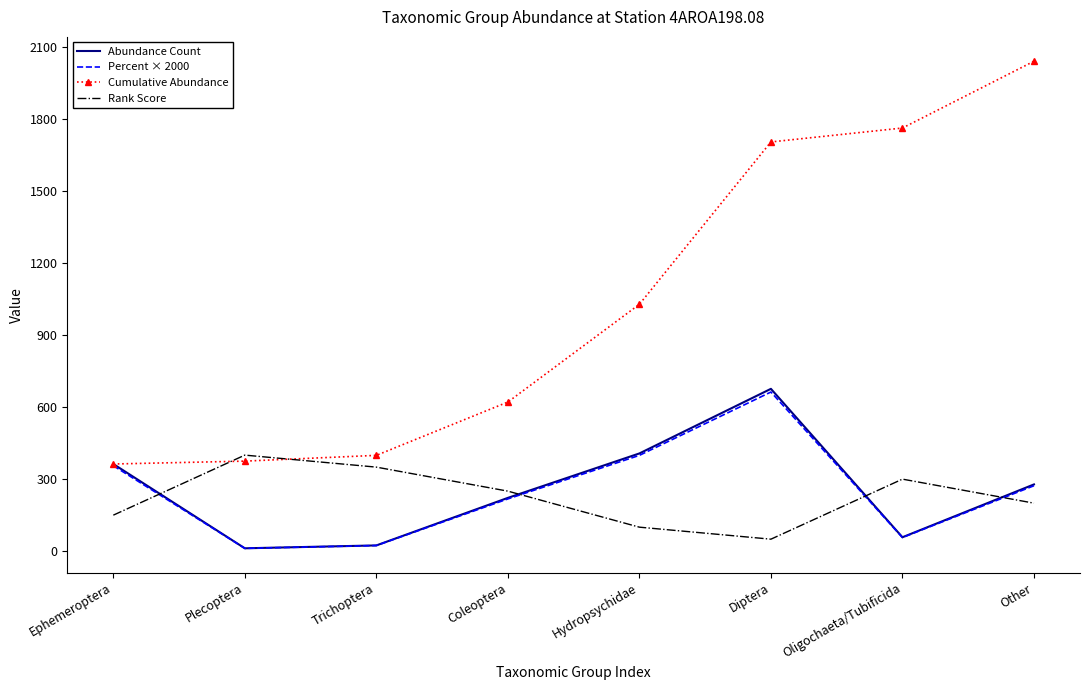

True or false: Rank Score and Percent × 2000 cross at least once.

True